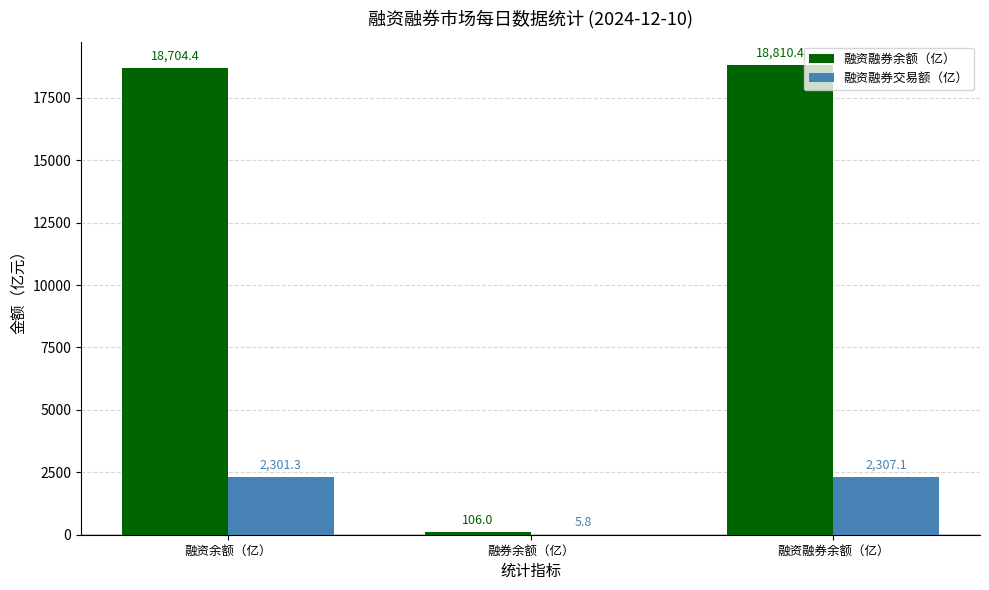

Where does the 融资融券余额（亿） series first go above 18704?

融资余额（亿）